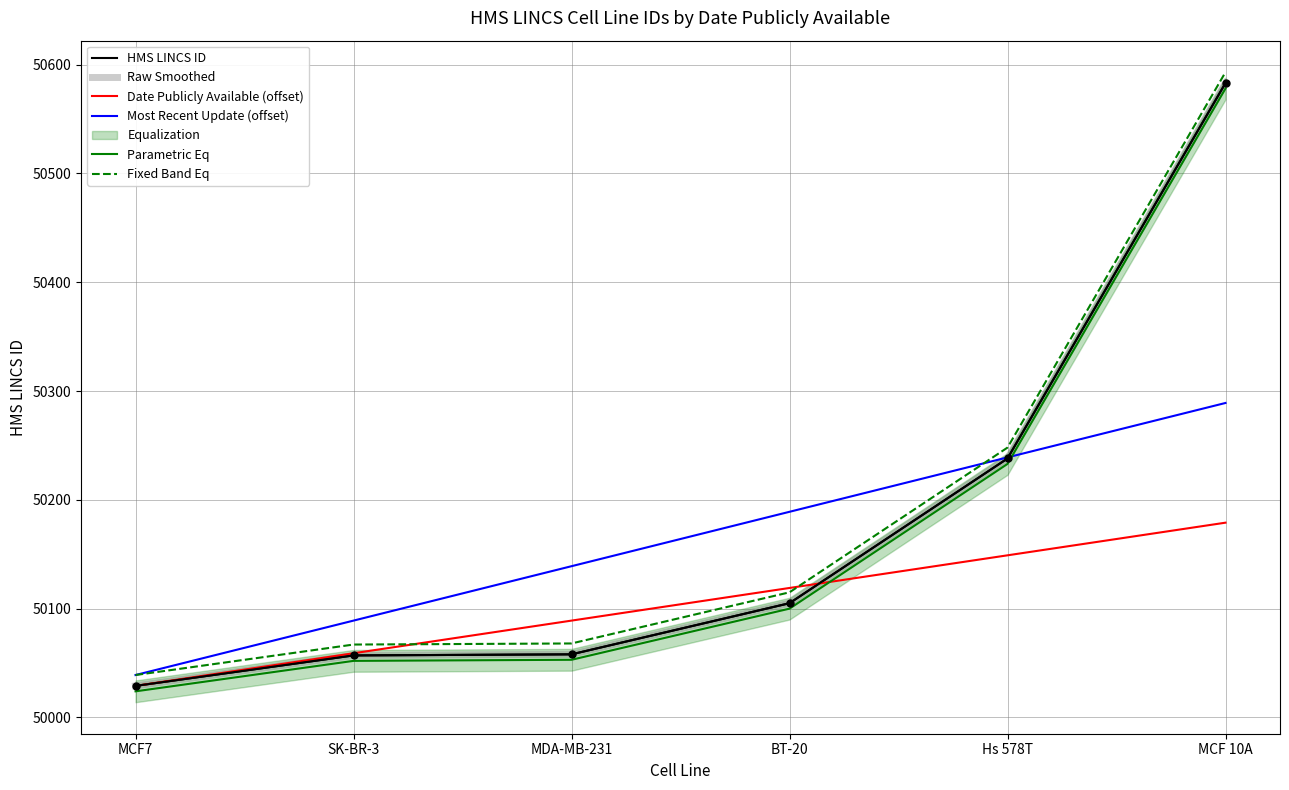

Rank the series at Hs 578T from highest to lowest value.

Fixed Band Eq, Most Recent Update (offset), HMS LINCS ID, Raw Smoothed, Parametric Eq, Date Publicly Available (offset)